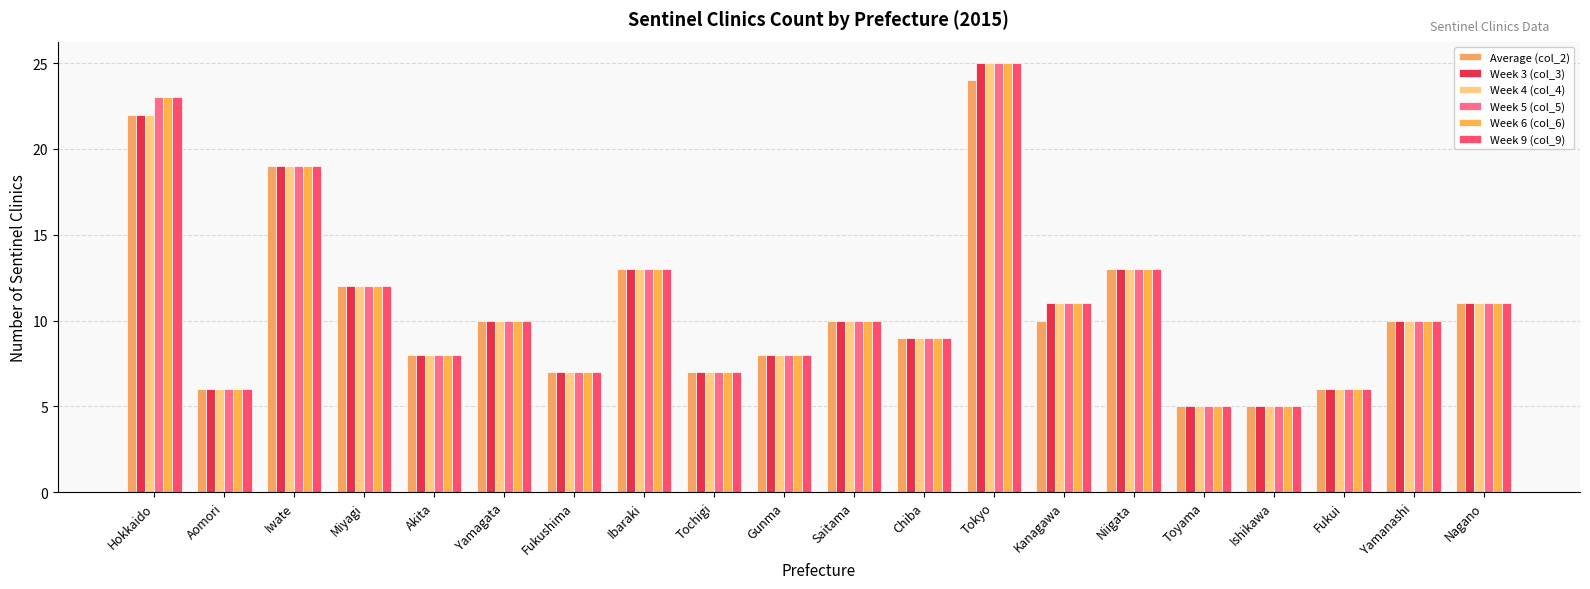

Is the value of Week 9 (col_9) at Tokyo greater than the value of Week 6 (col_6) at Yamagata?

Yes